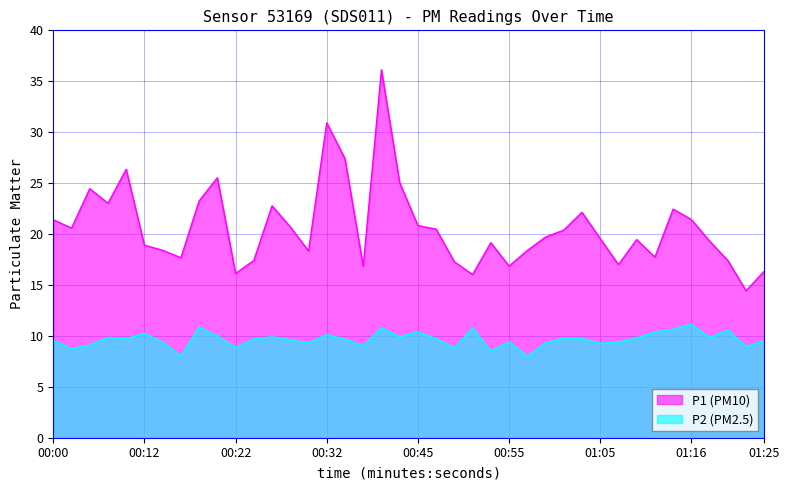

True or false: P2 and P1 intersect in this chart.

False